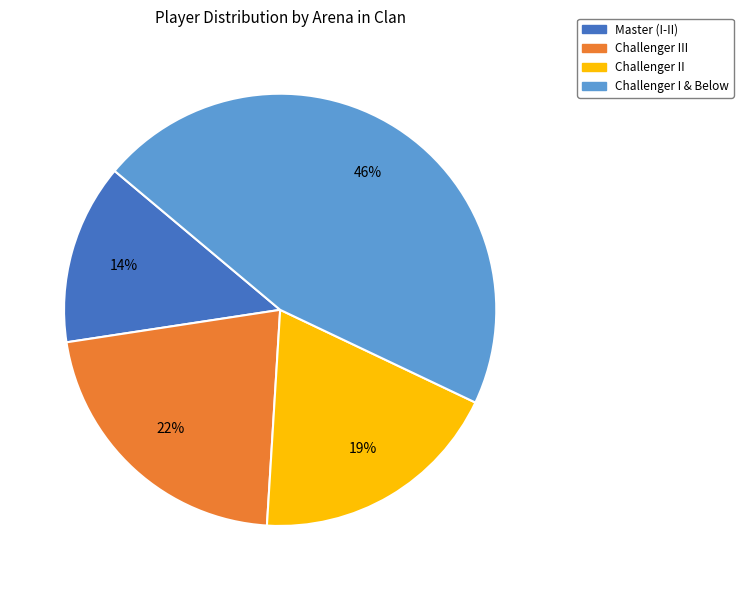

Which slice is the largest?

Challenger I & Below